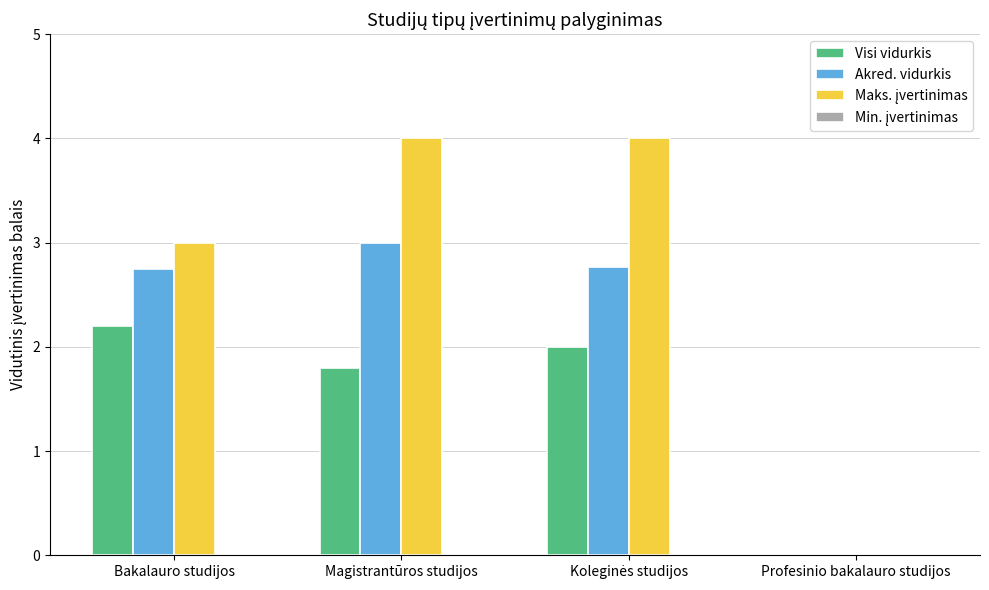

How many categories are shown in the chart?

4